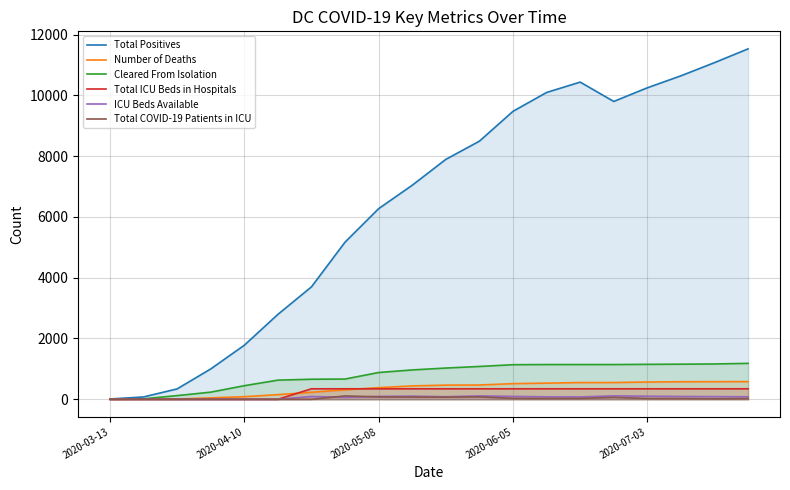

What is the sum of the Cleared From Isolation values at 13 and 19?

2325